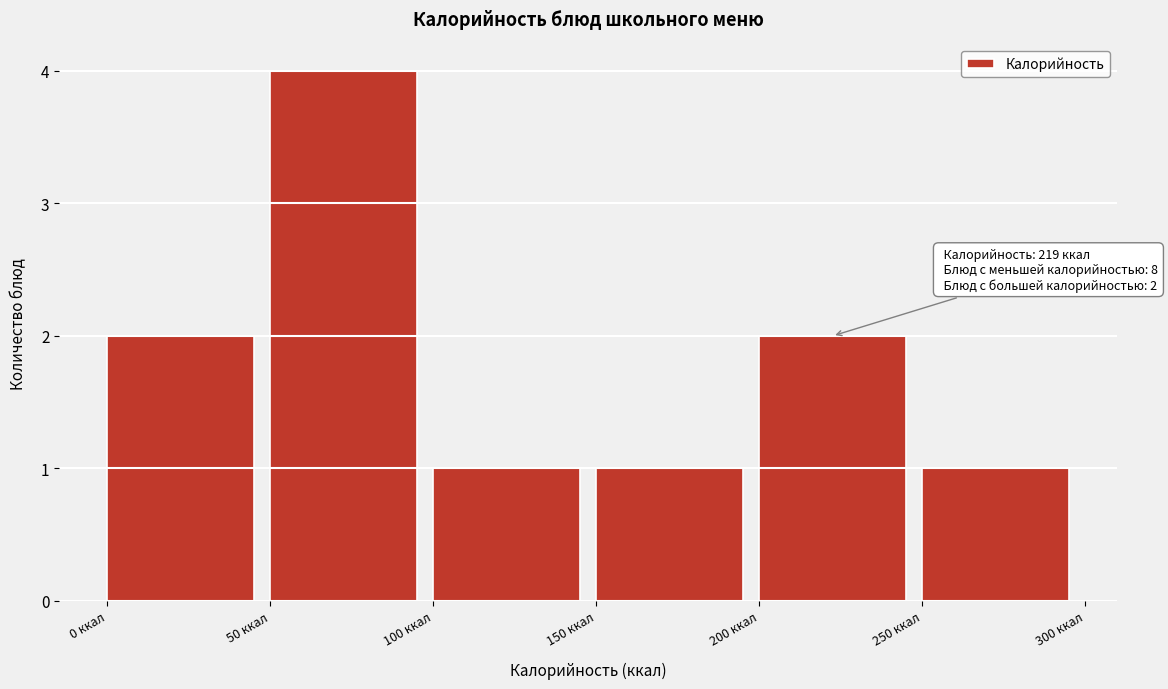

Over which range of the x-axis is the bar tallest?

50 to 100